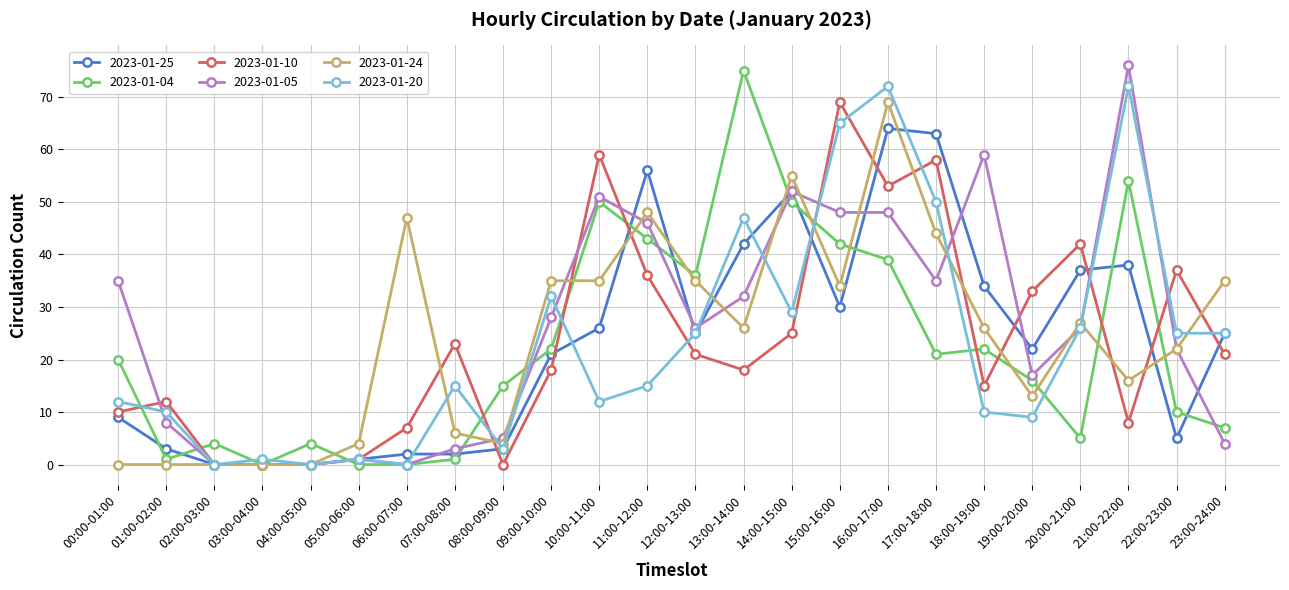

Reading right to left, what are all the values shown in this chart?

2023-01-25: 25	5	38	37	22	34	63	64	30	52	42	25	56	26	21	3	2	2	1	0	0	0	3	9
2023-01-04: 7	10	54	5	16	22	21	39	42	50	75	36	43	50	22	15	1	0	0	4	0	4	1	20
2023-01-10: 21	37	8	42	33	15	58	53	69	25	18	21	36	59	18	0	23	7	1	0	0	0	12	10
2023-01-05: 4	22	76	26	17	59	35	48	48	52	32	26	46	51	28	5	3	0	1	0	0	0	8	35
2023-01-24: 35	22	16	27	13	26	44	69	34	55	26	35	48	35	35	4	6	47	4	0	0	0	0	0
2023-01-20: 25	25	72	26	9	10	50	72	65	29	47	25	15	12	32	3	15	0	1	0	1	0	10	12